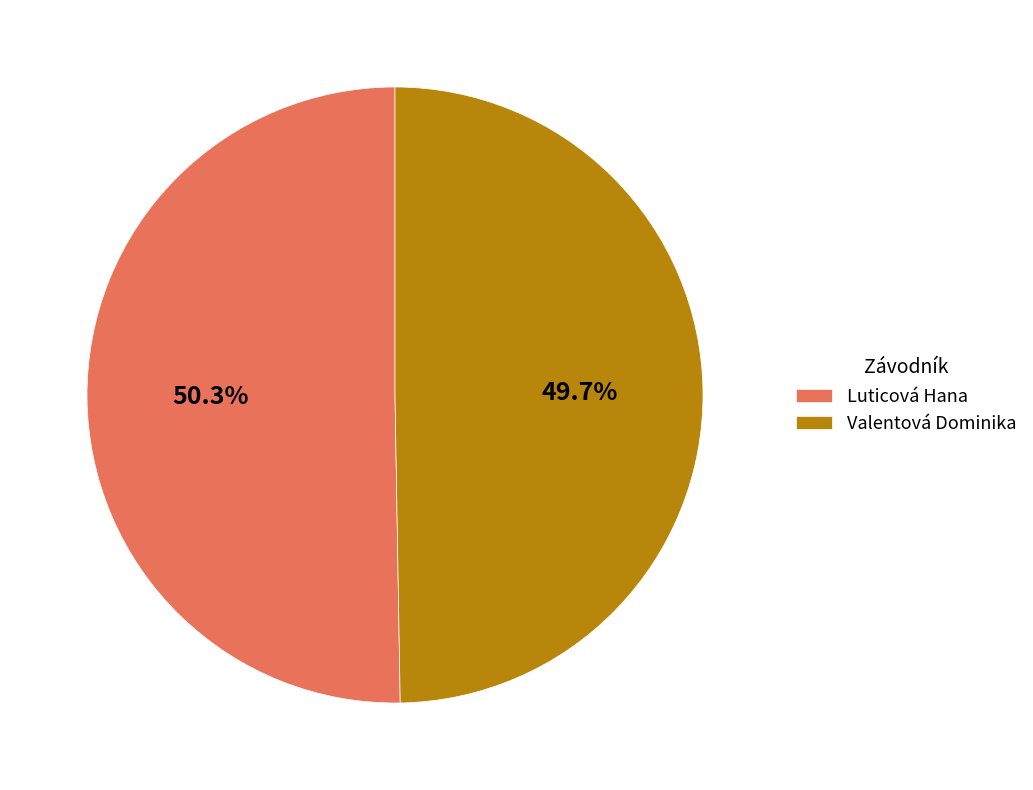

Approximately how many times larger is the value at Luticová Hana compared to Valentová Dominika?

1.0